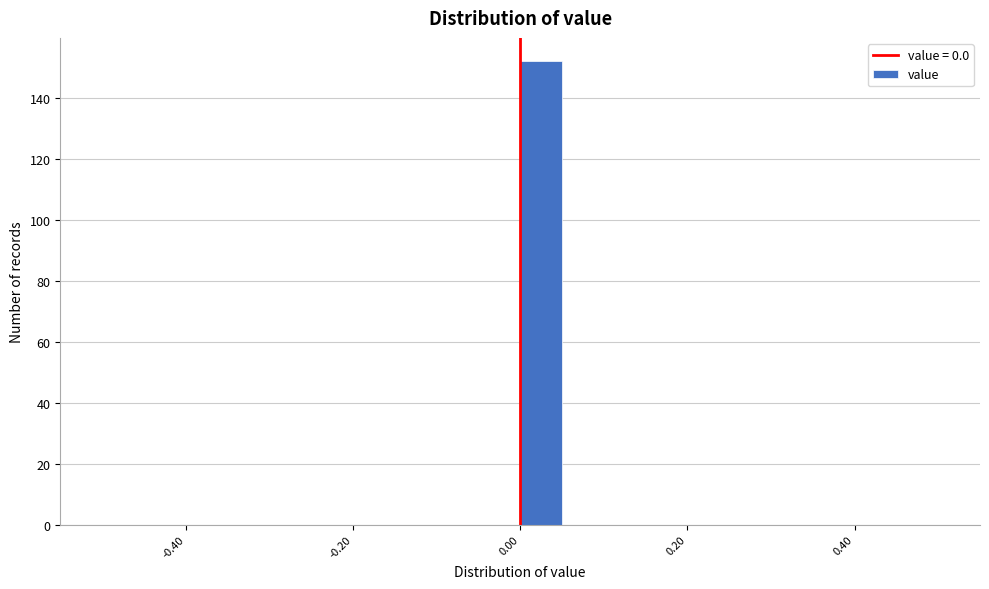

Around what value on the x-axis is the tallest bar? Give the approximate position of its centre, as read against the axis.

0.02